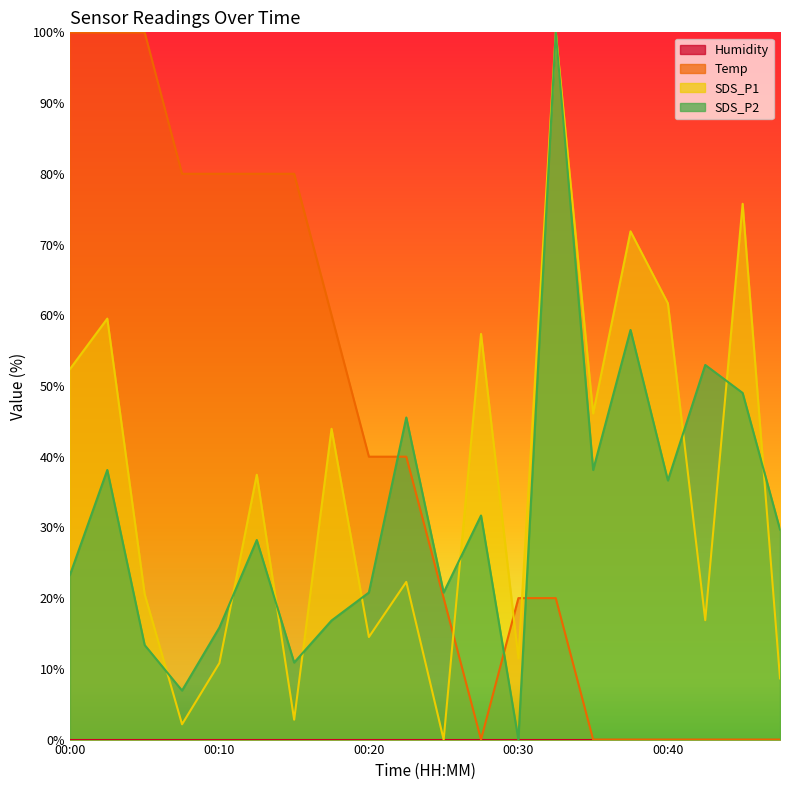

Which has a higher value, 00:08 or 00:30?

00:30